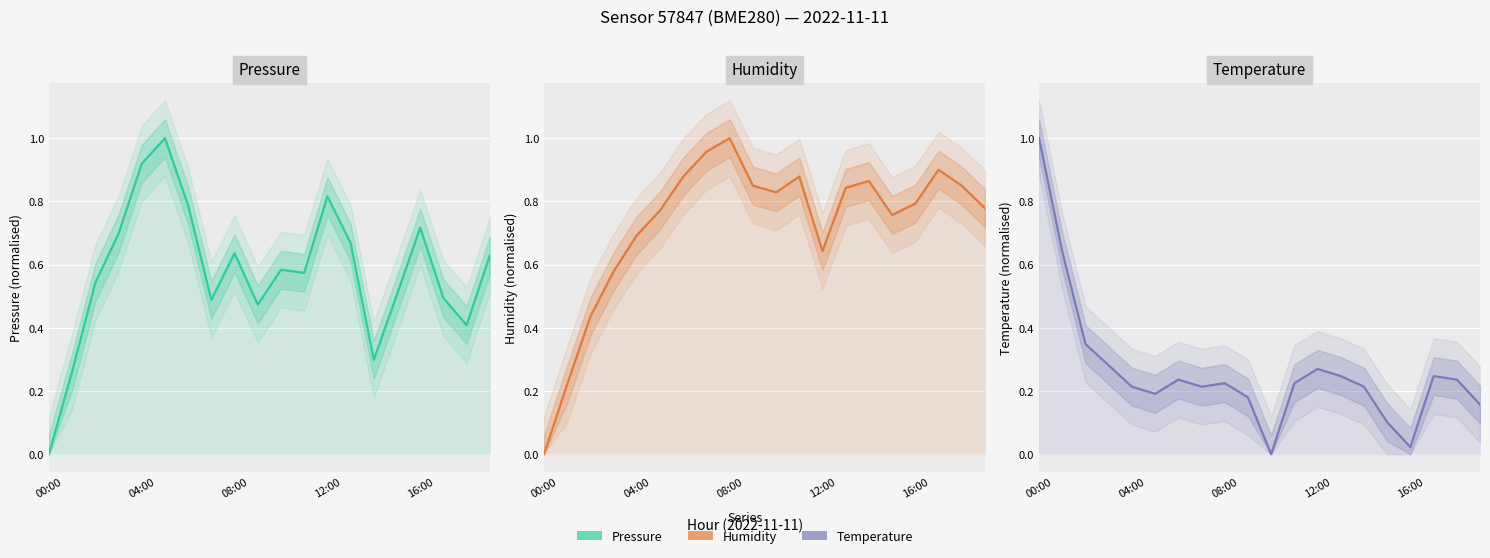

Is it true that Pressure equals 0.6 at 19?

True